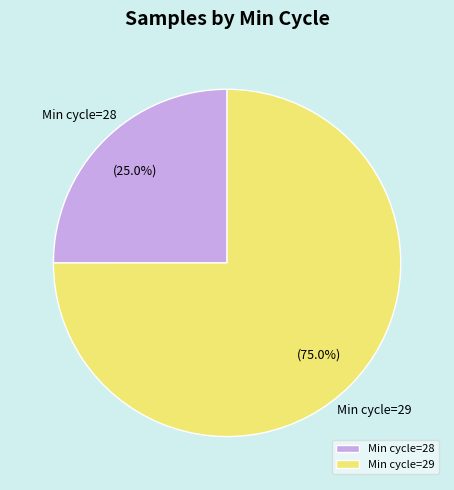

Between Min cycle=29 and Min cycle=28, which is larger?

Min cycle=29